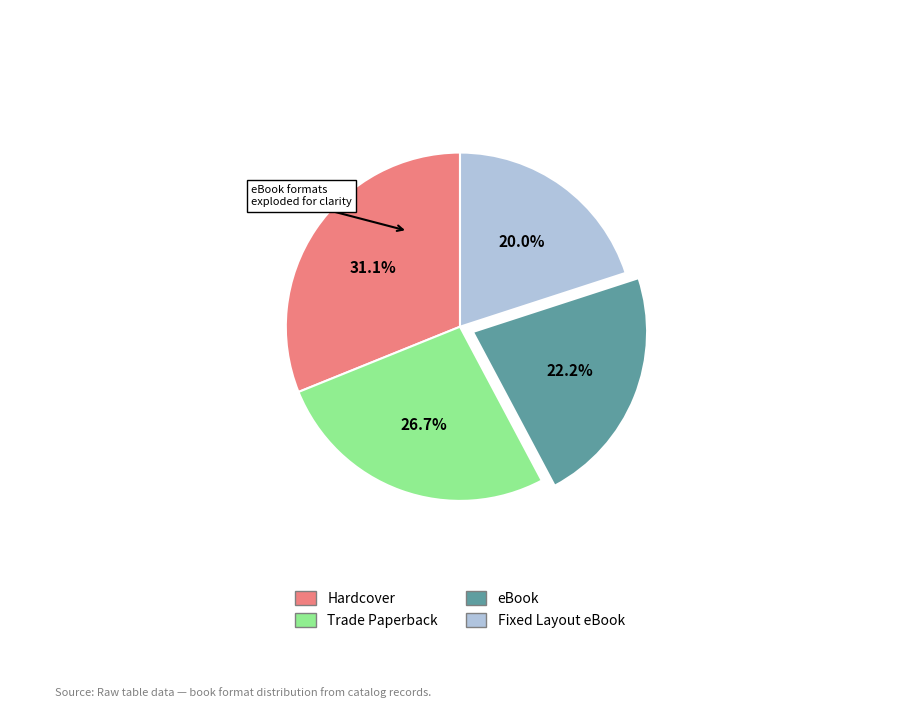

What is the ratio of the value at eBook to the value at Hardcover?

0.7